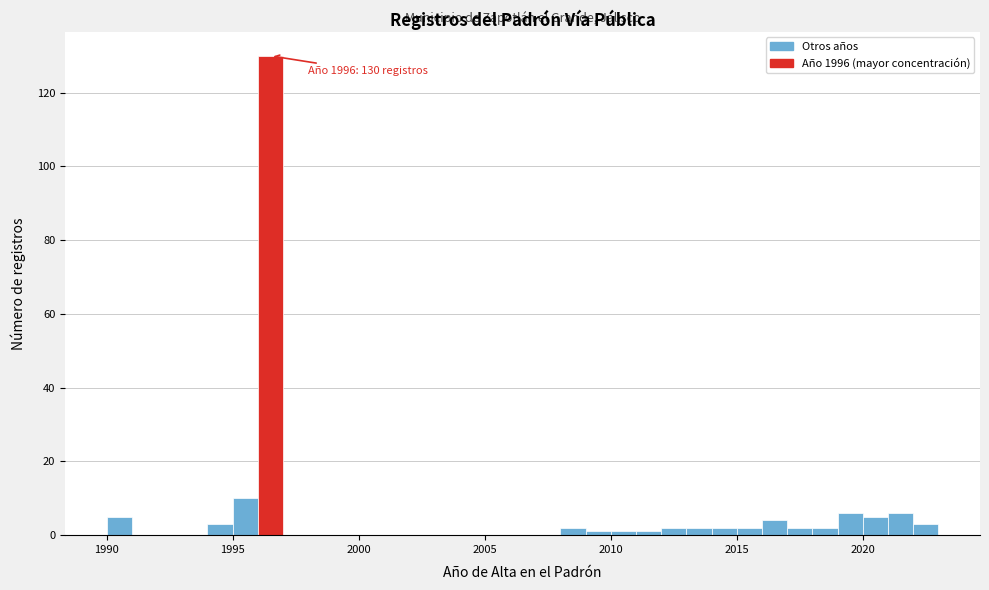

Read against the x-axis, roughly where is the centre of the tallest bar?

1996.5